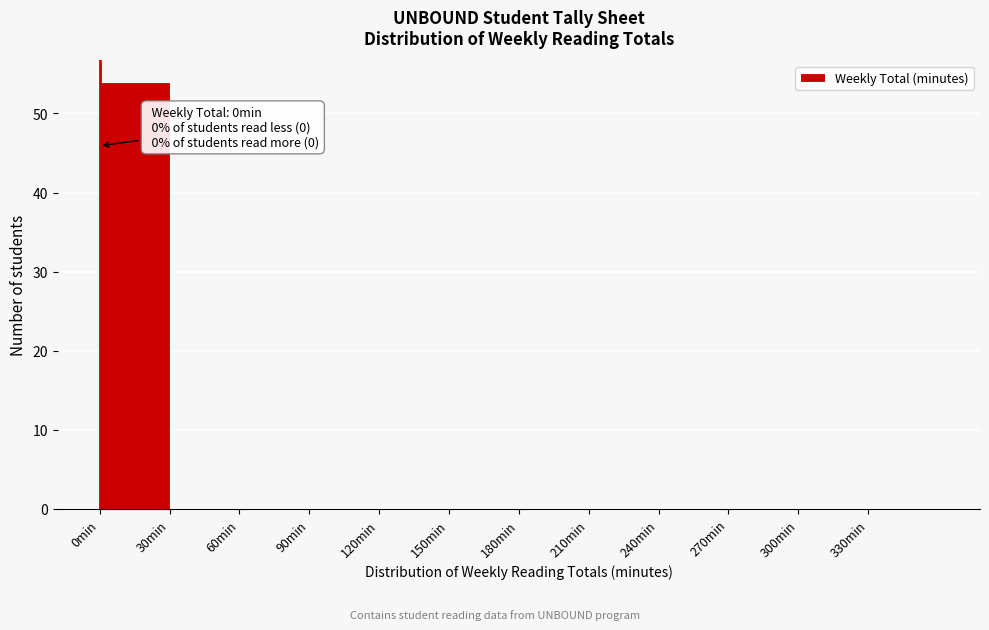

Which range on the x-axis has the tallest bar?

0 to 30